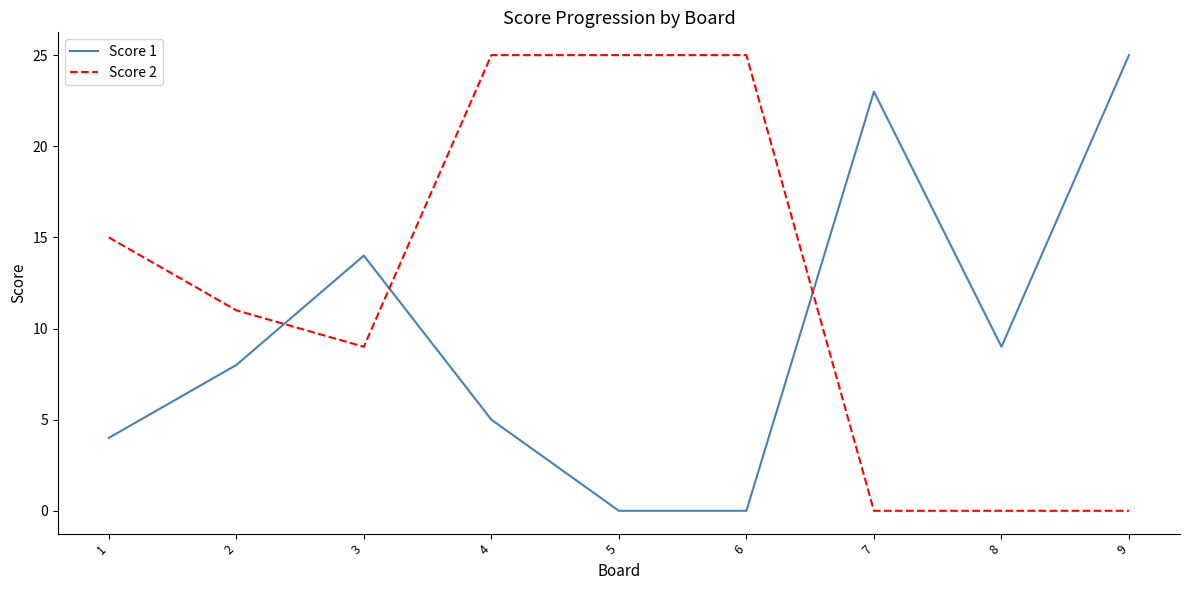

Is the value of Score 1 at 8 greater than the value of Score 2 at 5?

No